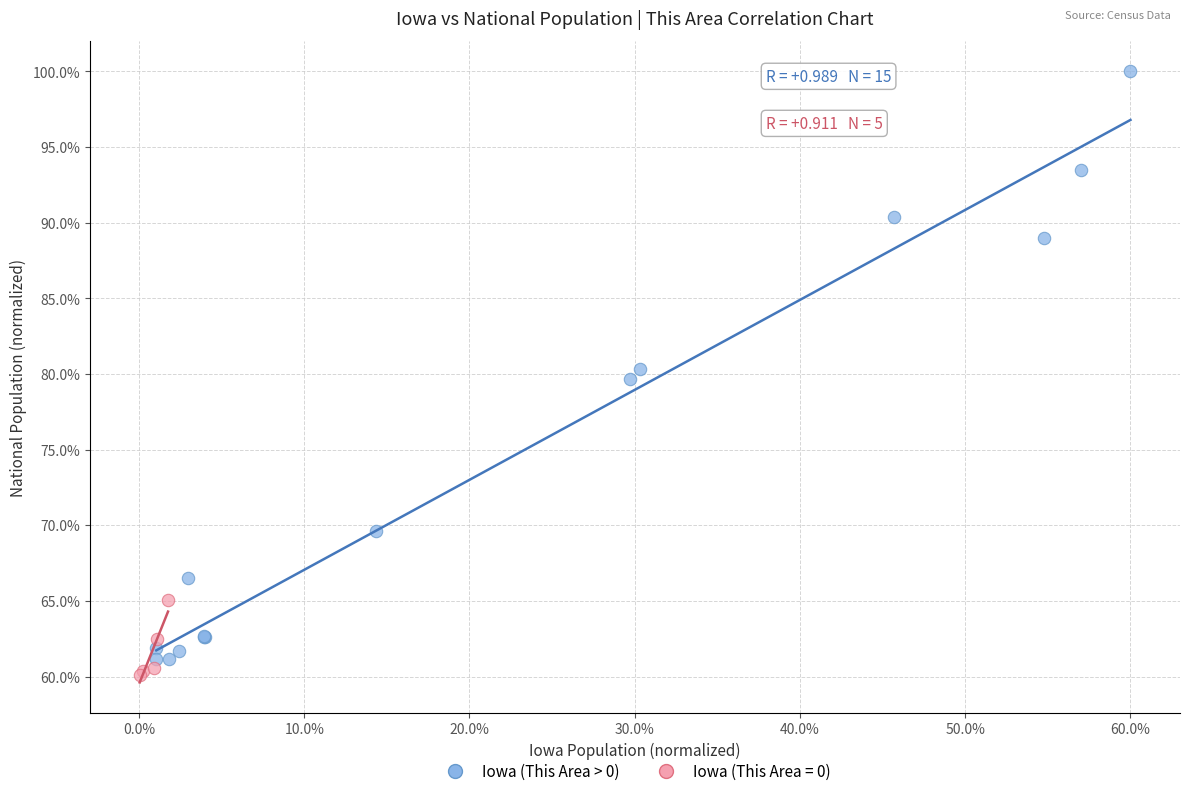

Which series contains the highest Y value?

Iowa (This Area > 0)